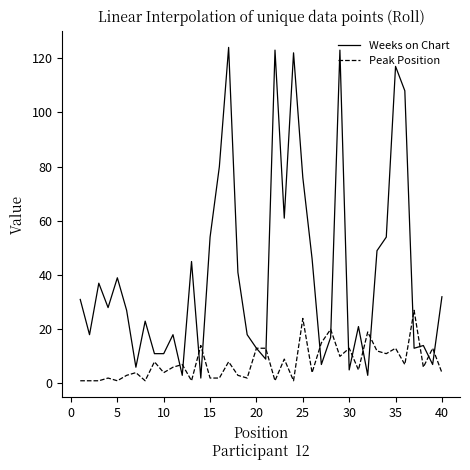

What is the difference between the maximum and minimum values in the Weeks on Chart series?

122